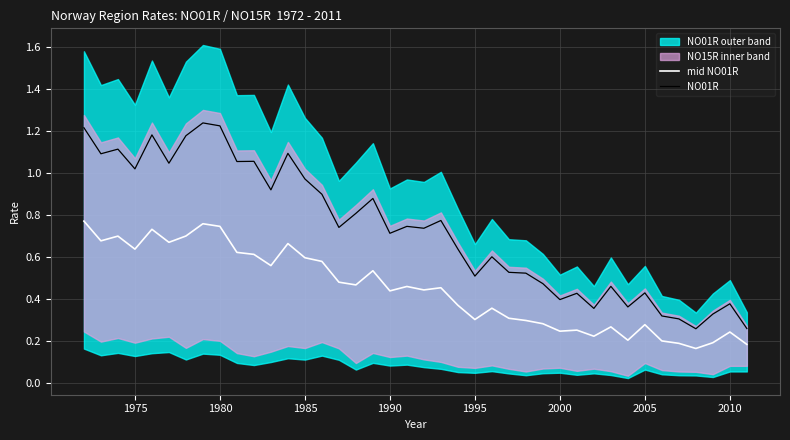

What is the maximum value for mid NO01R?

0.8